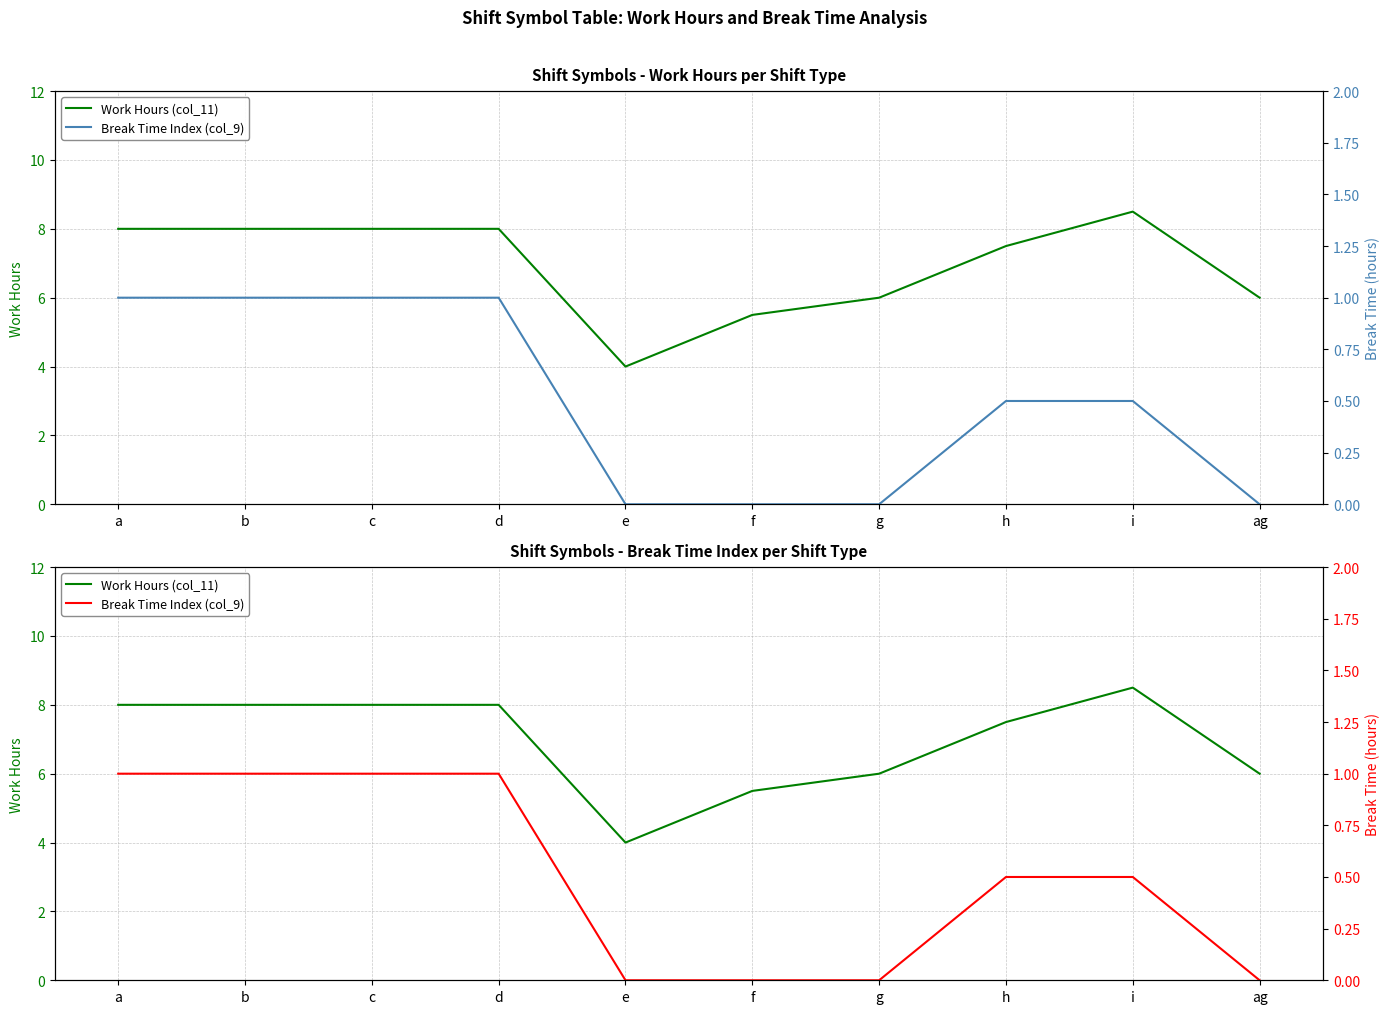

Does the chart have visible grid lines?

Yes